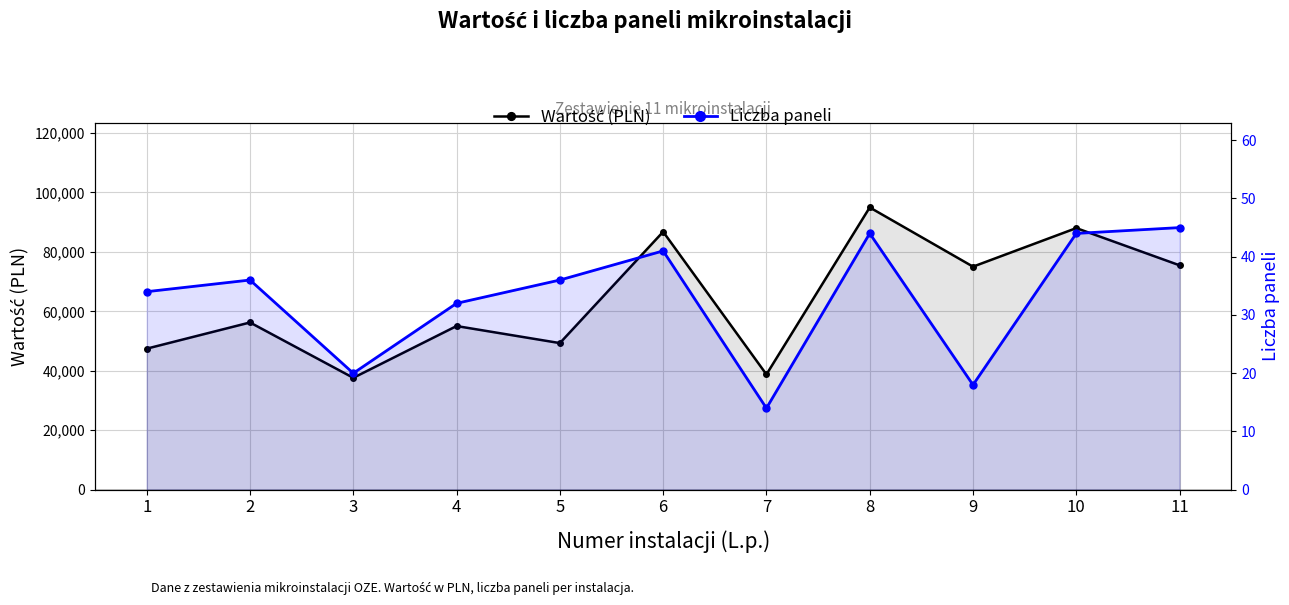

What are all the series names shown in the legend?

Wartość (PLN), Liczba paneli